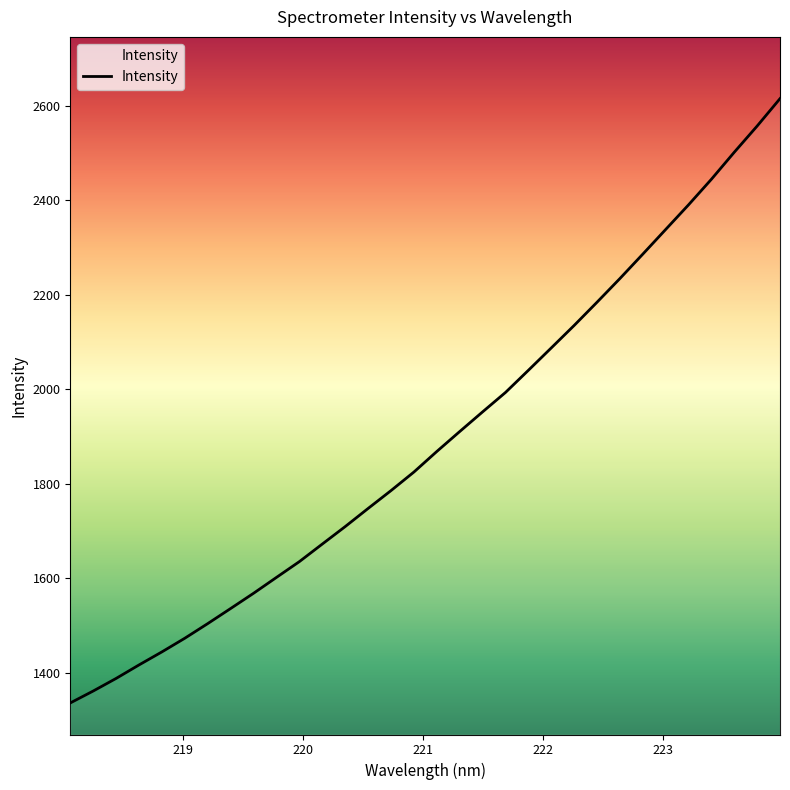

What is the minimum value shown in the chart?

1335.8